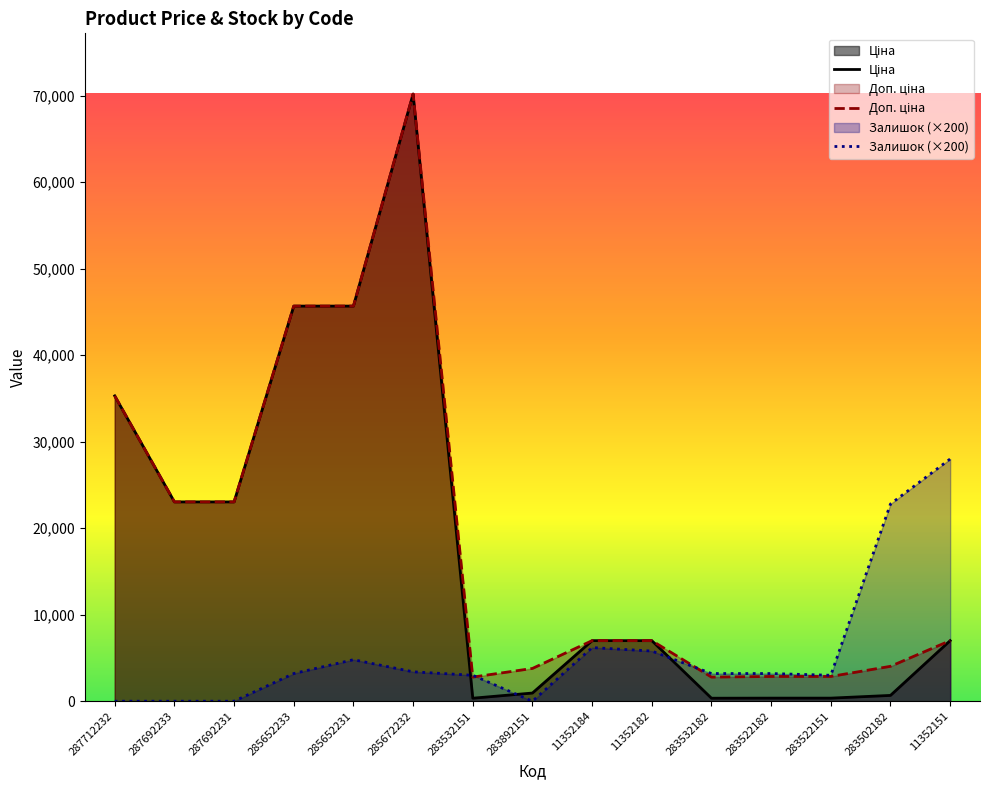

What is the label of the 4th point from the left?

285652233